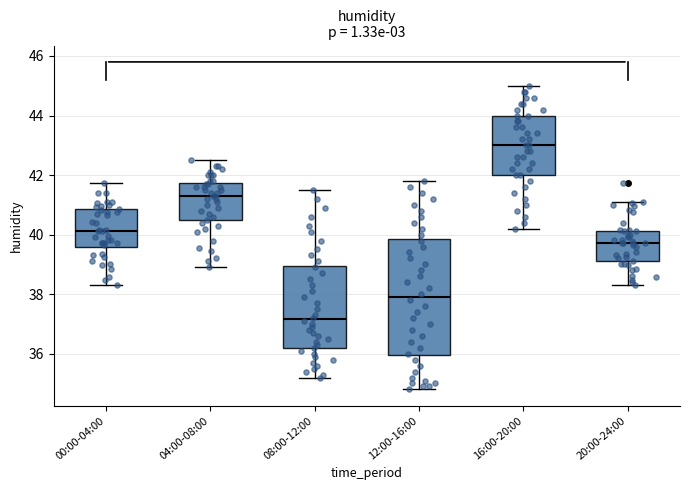

Which box has the lowest median line?

08:00-12:00